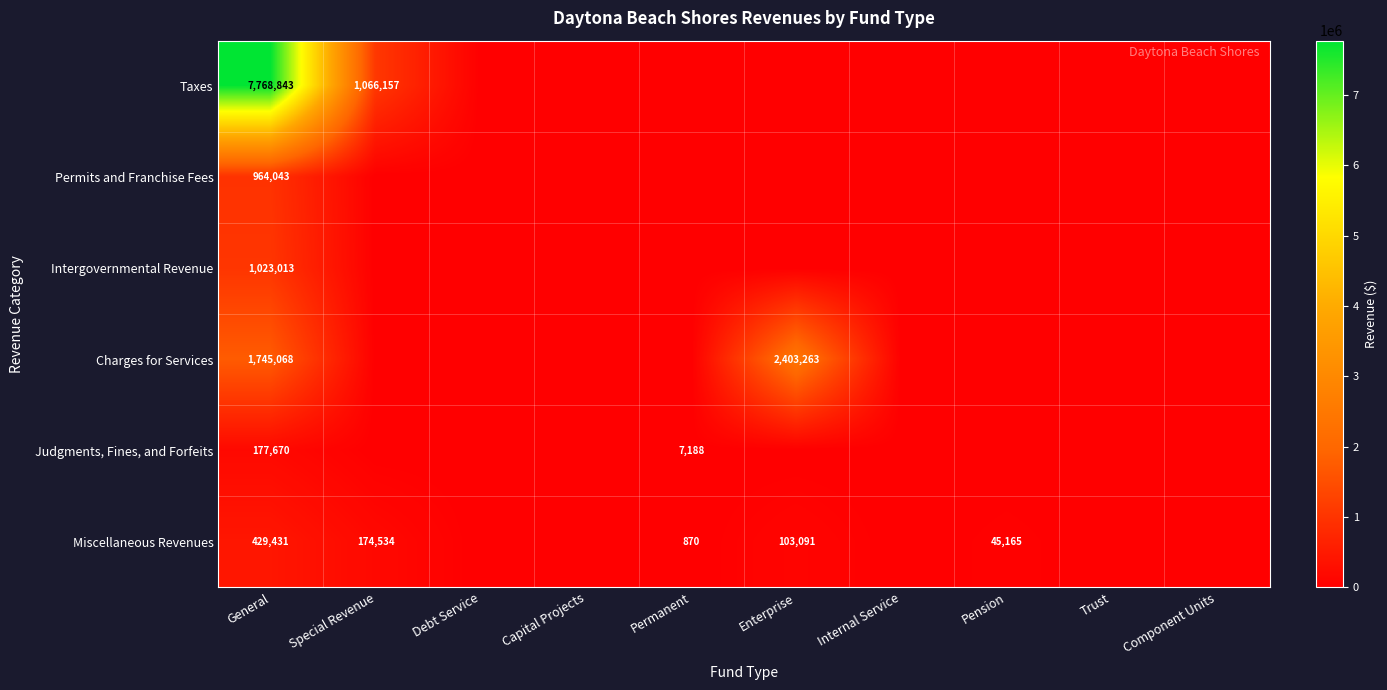

True or false: Charges for Services has a value of 692286 at General.

False